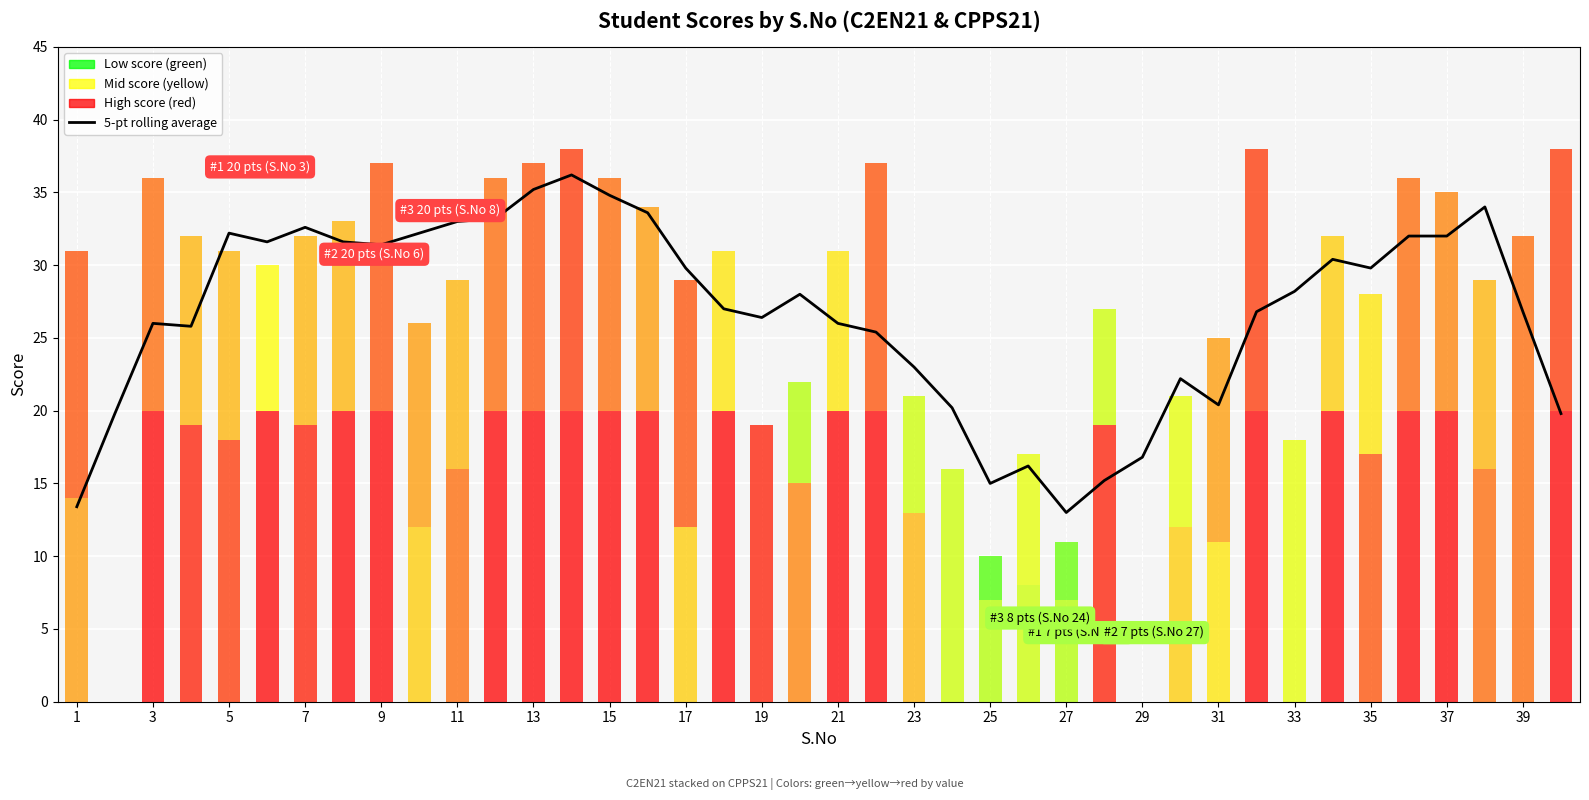

Which has a higher value, 37 or 19?

37